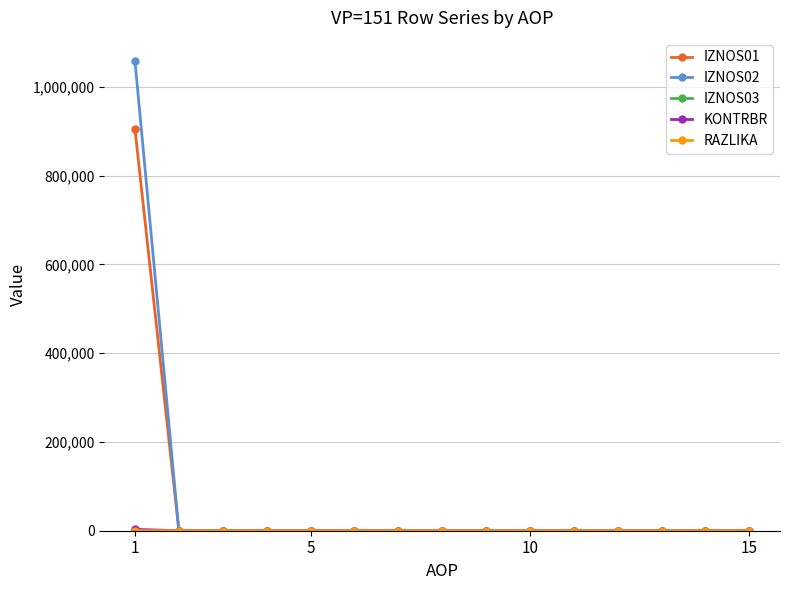

What is the maximum value shown in the chart?

1057714.3